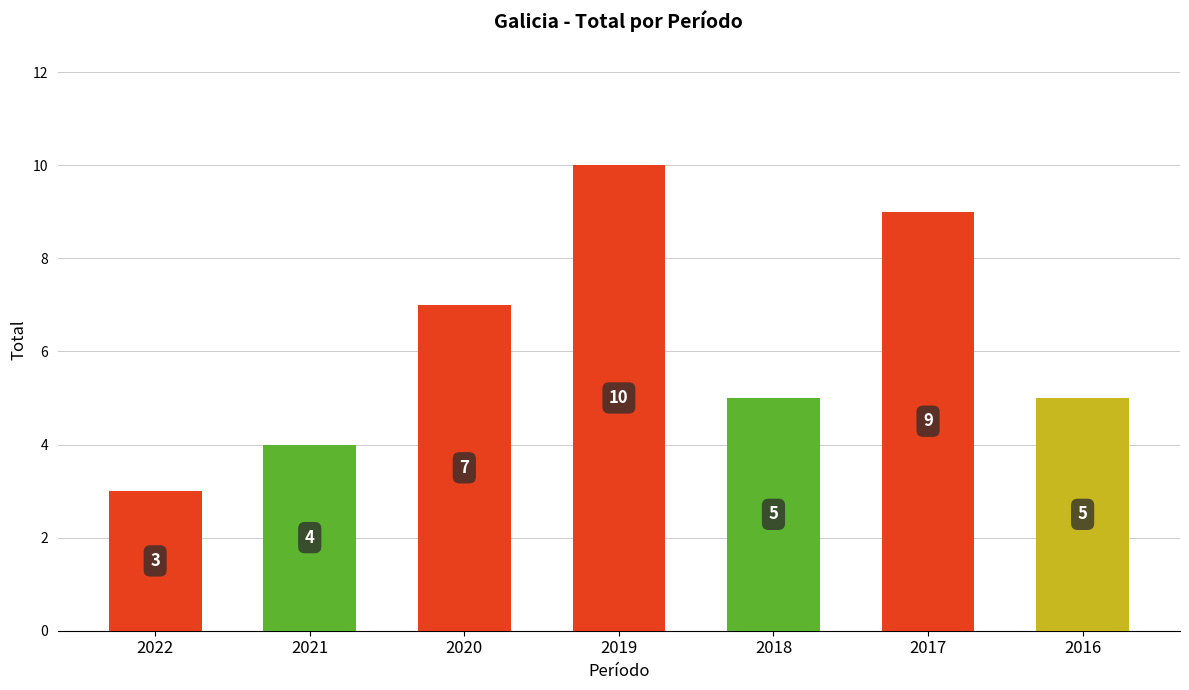

True or false: the data shows 3 at 2022.

True